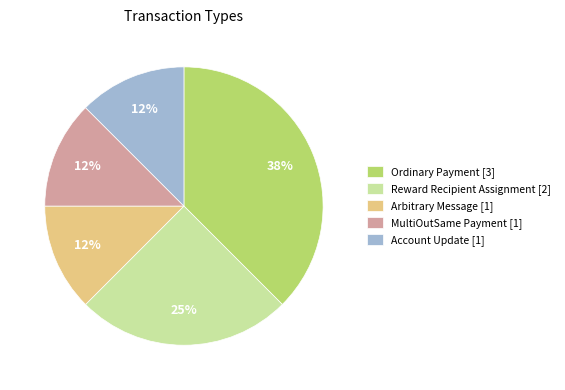

To the nearest percent, what is the average slice percentage?

20%